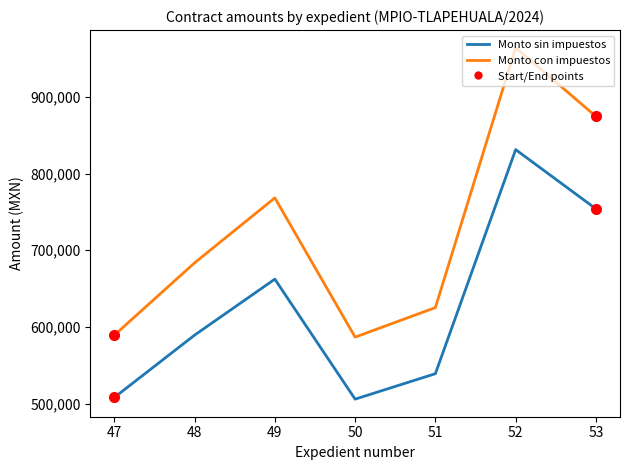

How many interior local peaks does the Monto con impuestos series have?

2